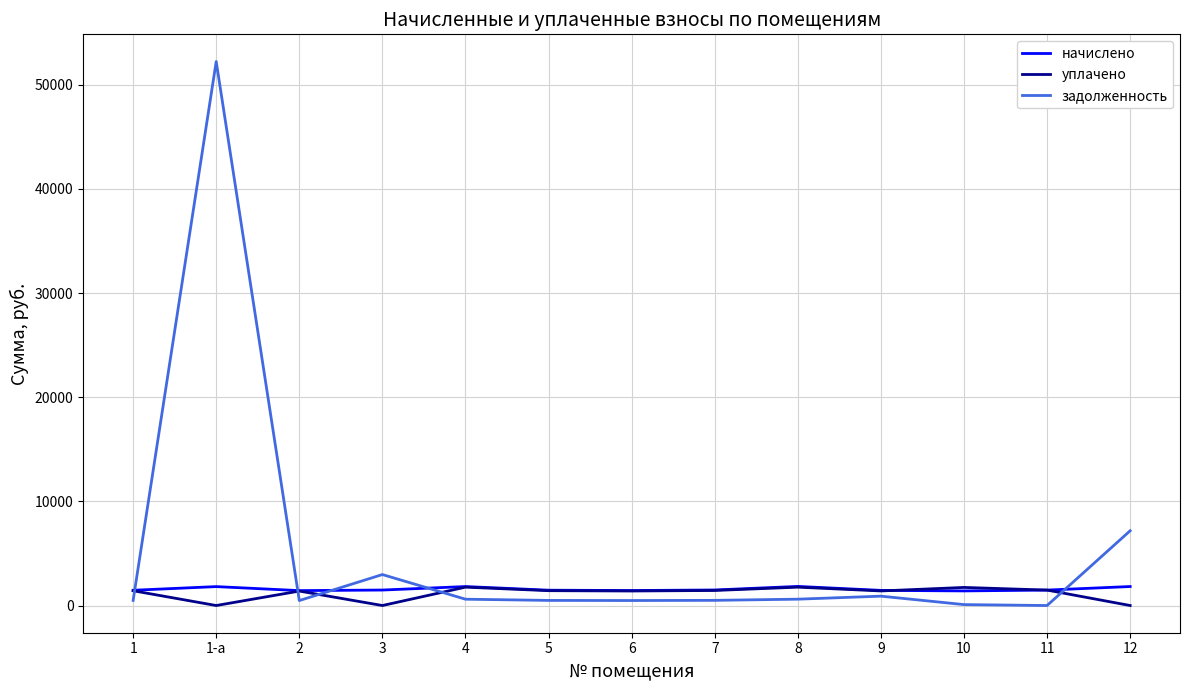

What is the average value of the начислено series?

1570.9